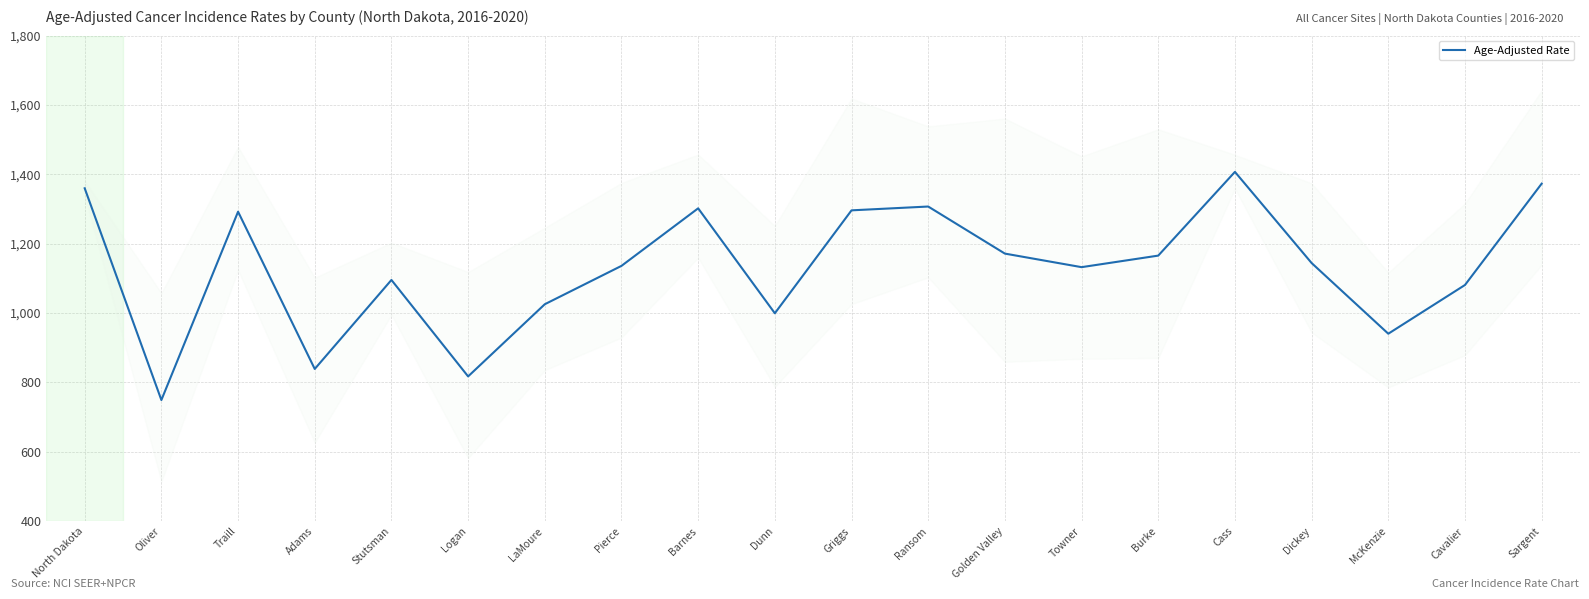

Between Cavalier and Cass, which is larger?

Cass